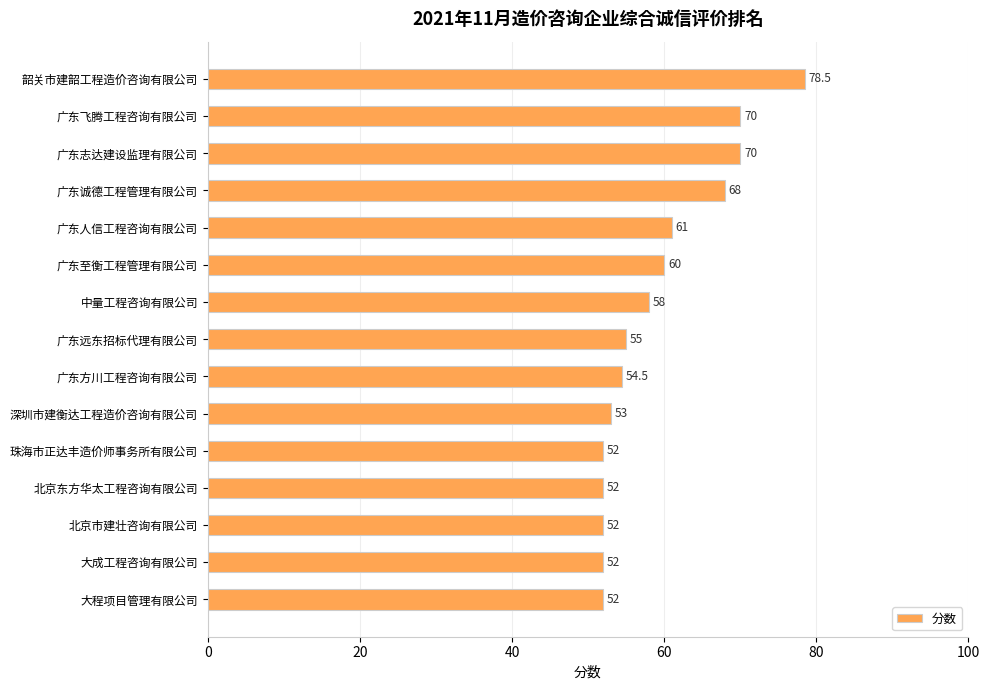

How many bars are there in total?

15